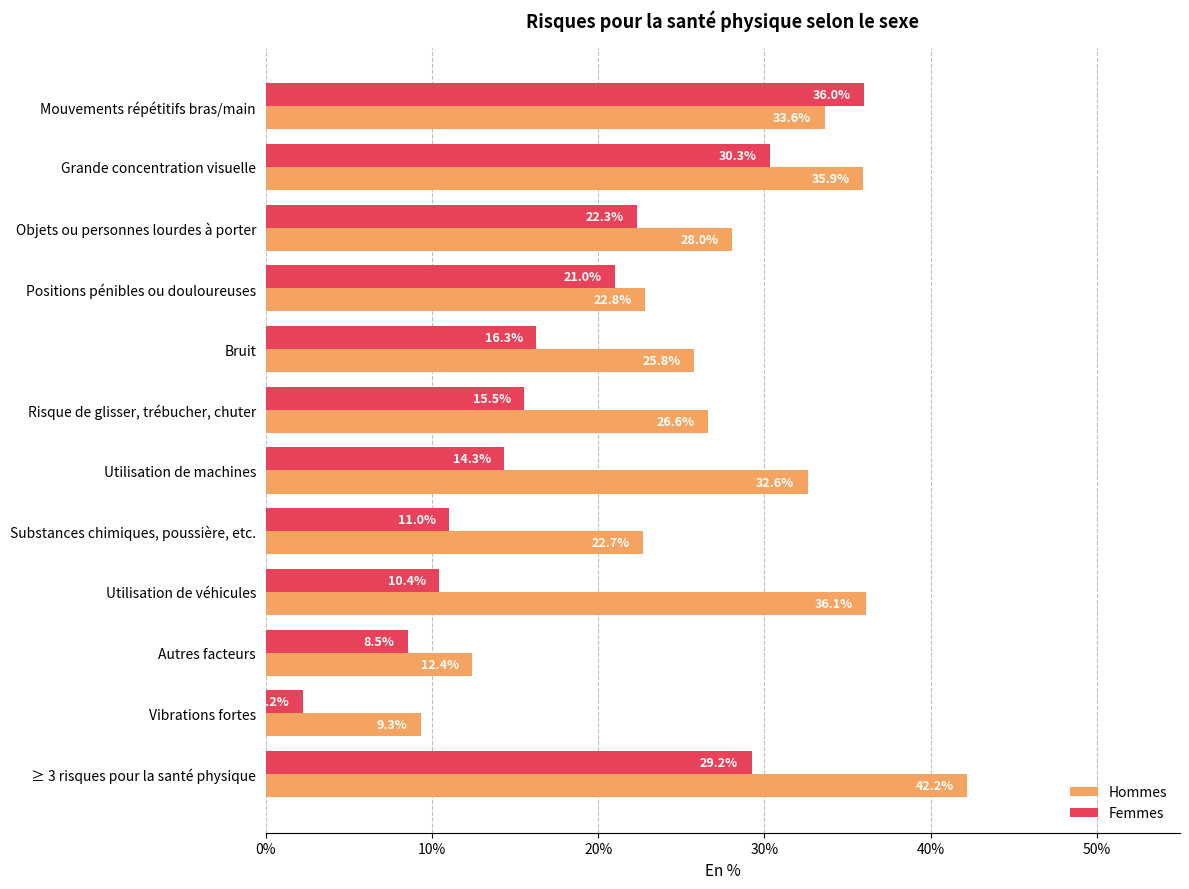

The value of Femmes at Autres facteurs is 3.2. True or false?

False